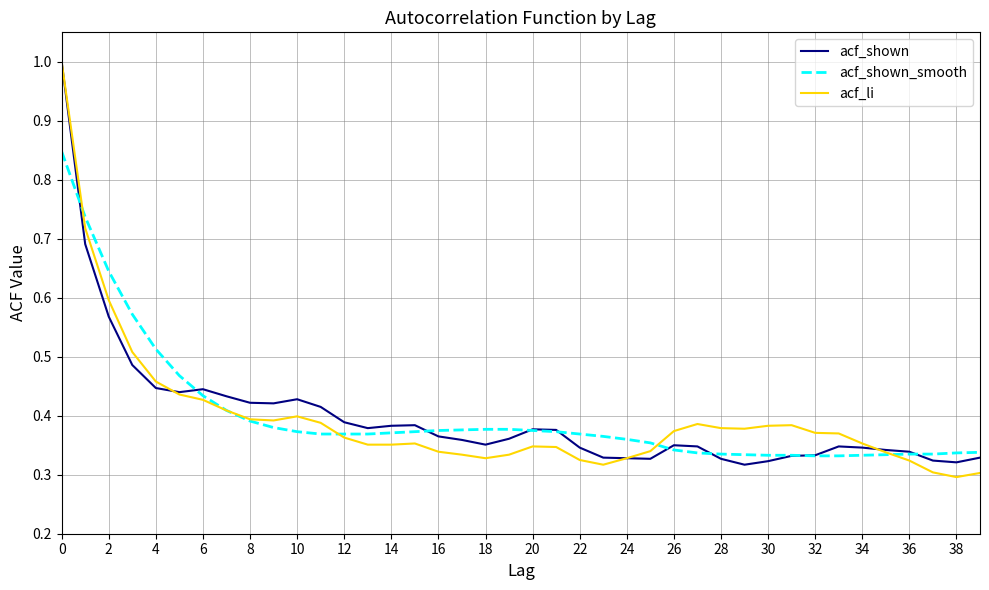

What is the maximum value shown in the chart?

1.0